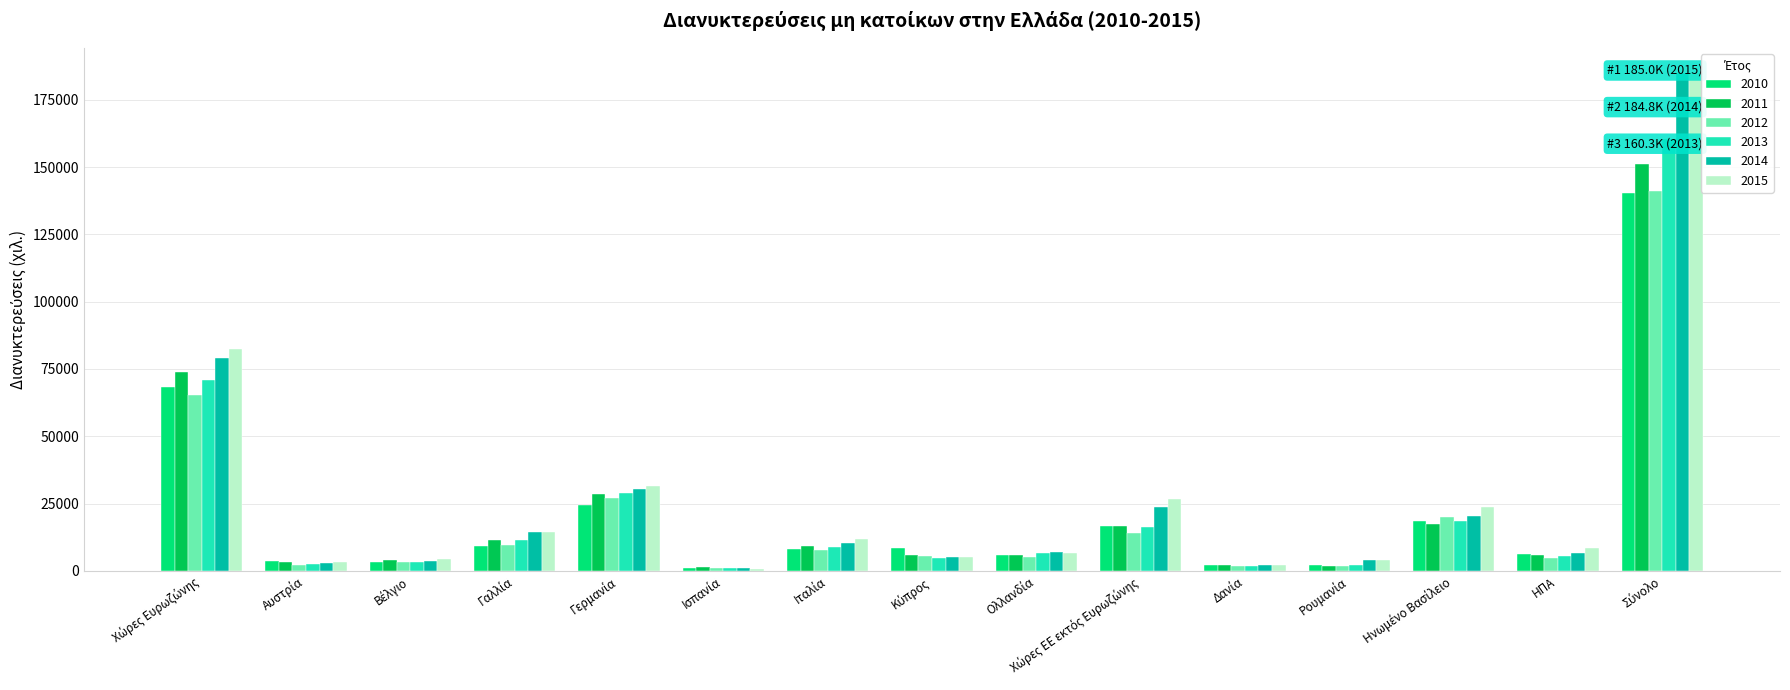

At how many categories does at least one series exceed 166385?

1